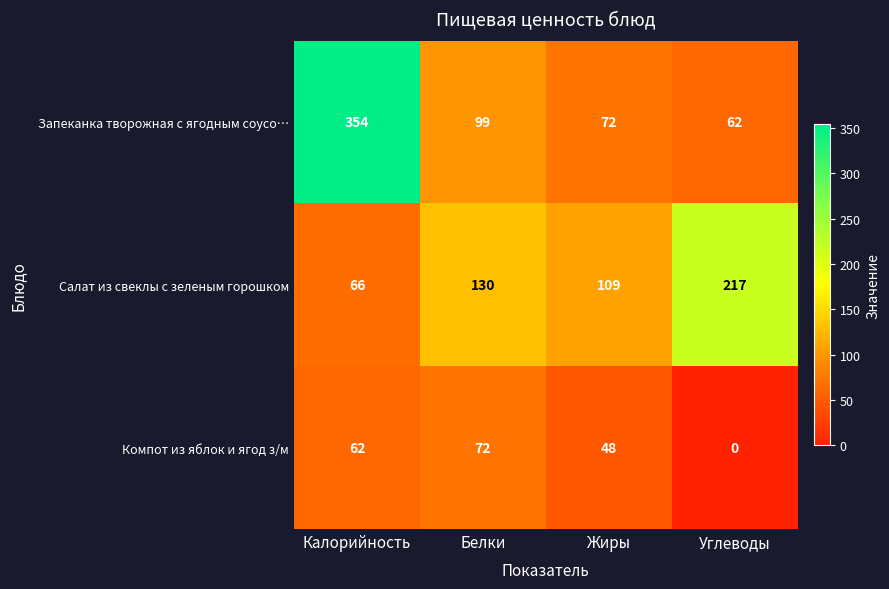

At which category is the sum across all series the highest?

Калорийность